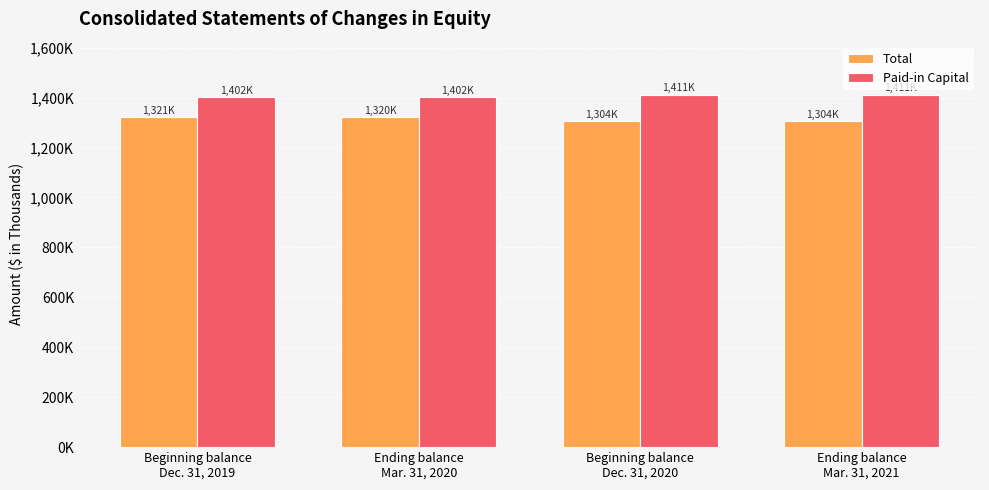

Does the chart contain any negative values?

No